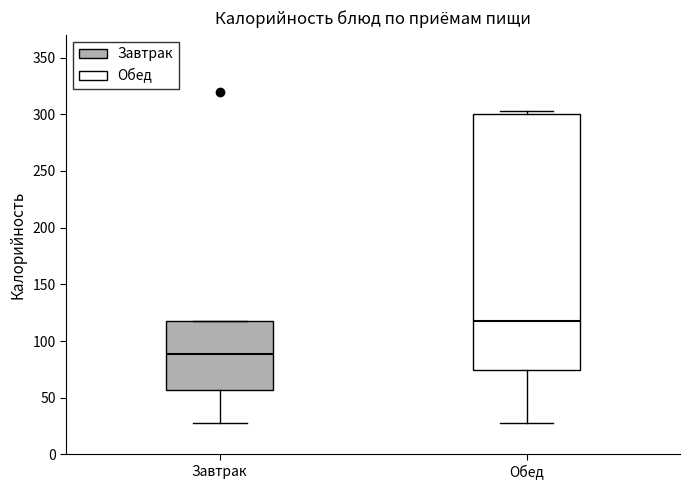

Reading left to right, transcribe this box plot: for each box, give where its median line is, the range the box spans, and where its two whiskers end, as read against the y-axis. The values are not printed on the chart, so give them approximately, as read against the axis.

Завтрак: median 90, box 55 to 120, whiskers 30 to 120
Обед: median 120, box 75 to 300, whiskers 30 to 305